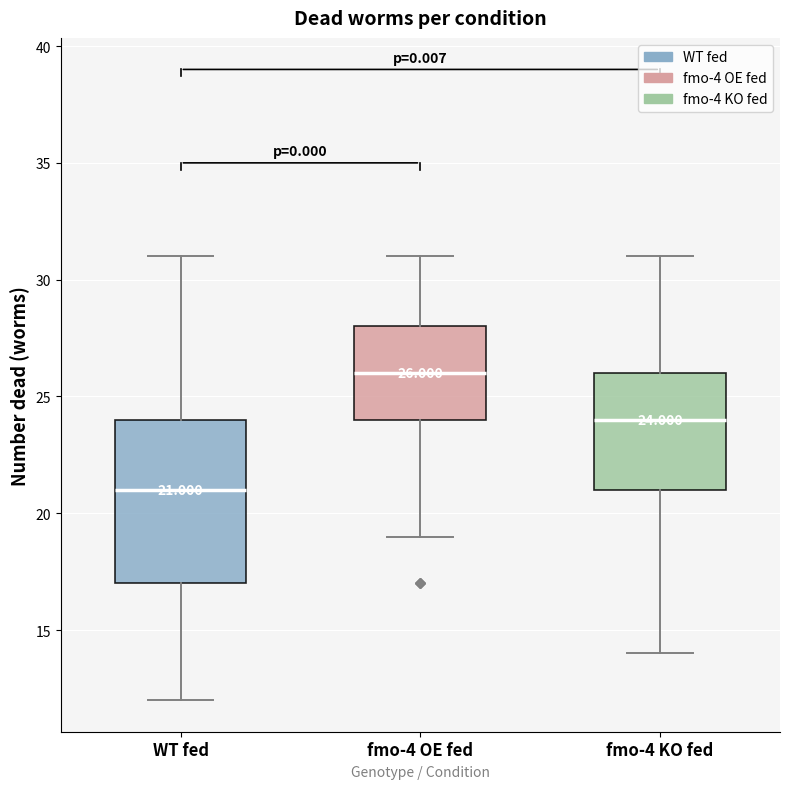

Which box is the tallest, from its lower edge to its upper edge?

WT fed